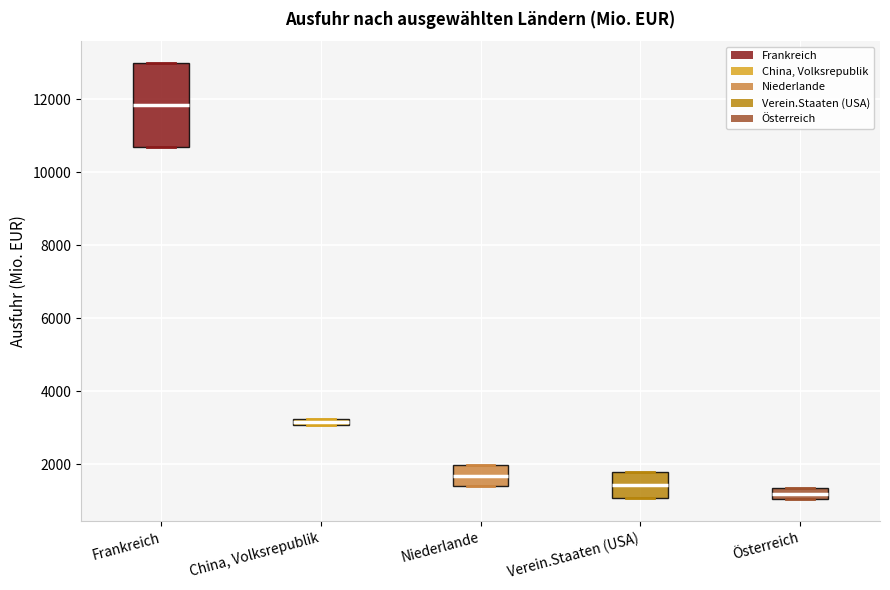

Comparing the boxes themselves (not the whiskers), which one is the tallest?

Frankreich